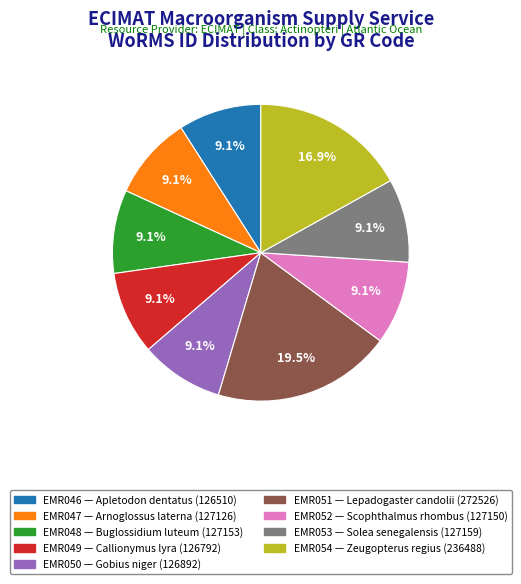

What is the ratio of the value at EMR050 to the value at EMR046?

1.0